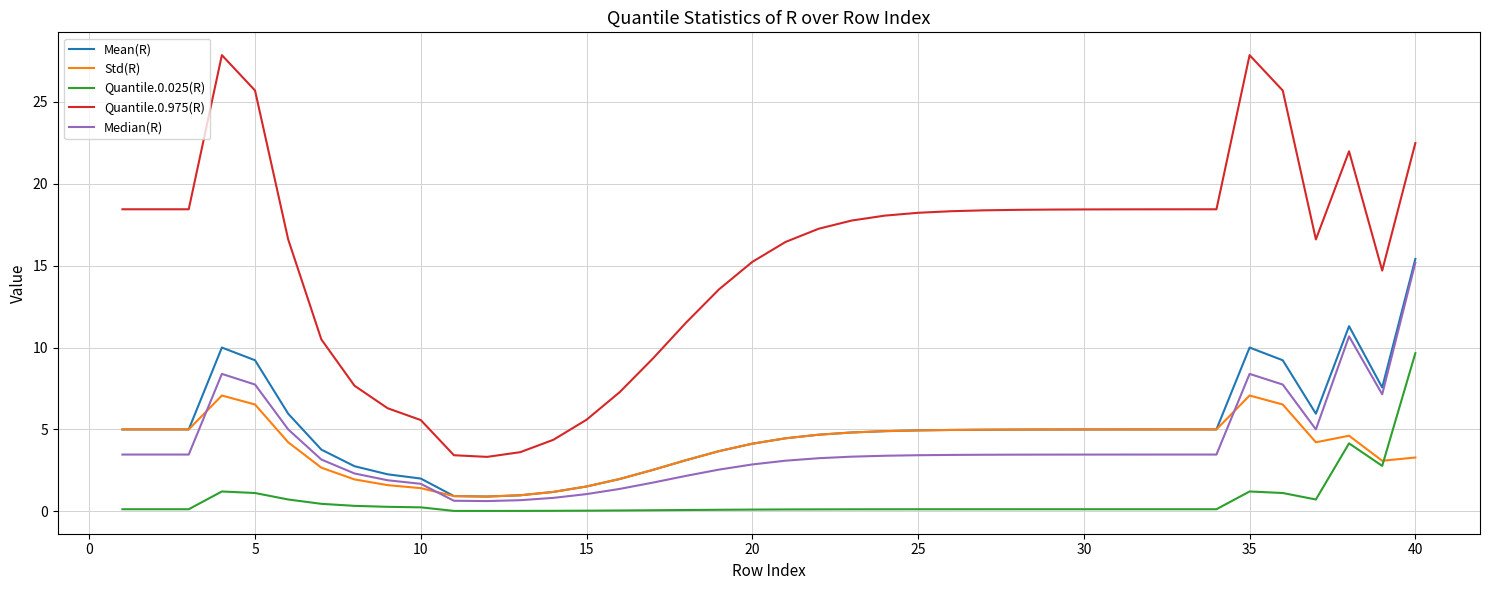

True or false: Quantile.0.025(R) and Mean(R) cross at least once.

False